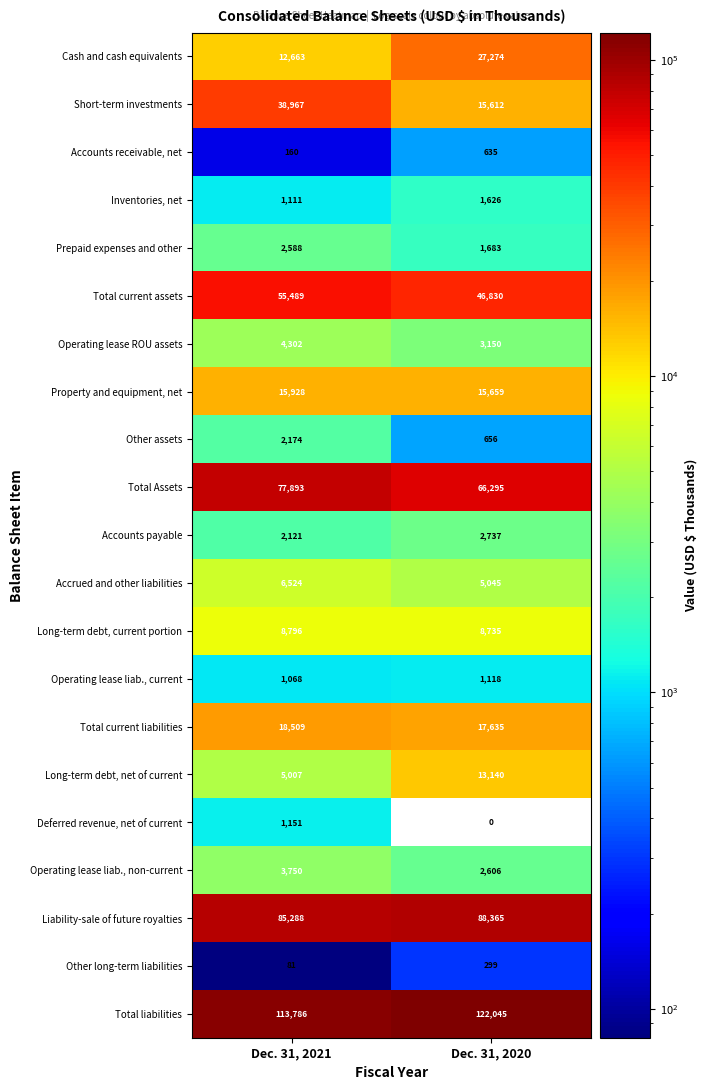

At which category is the sum across all series the highest?

Dec. 31, 2021